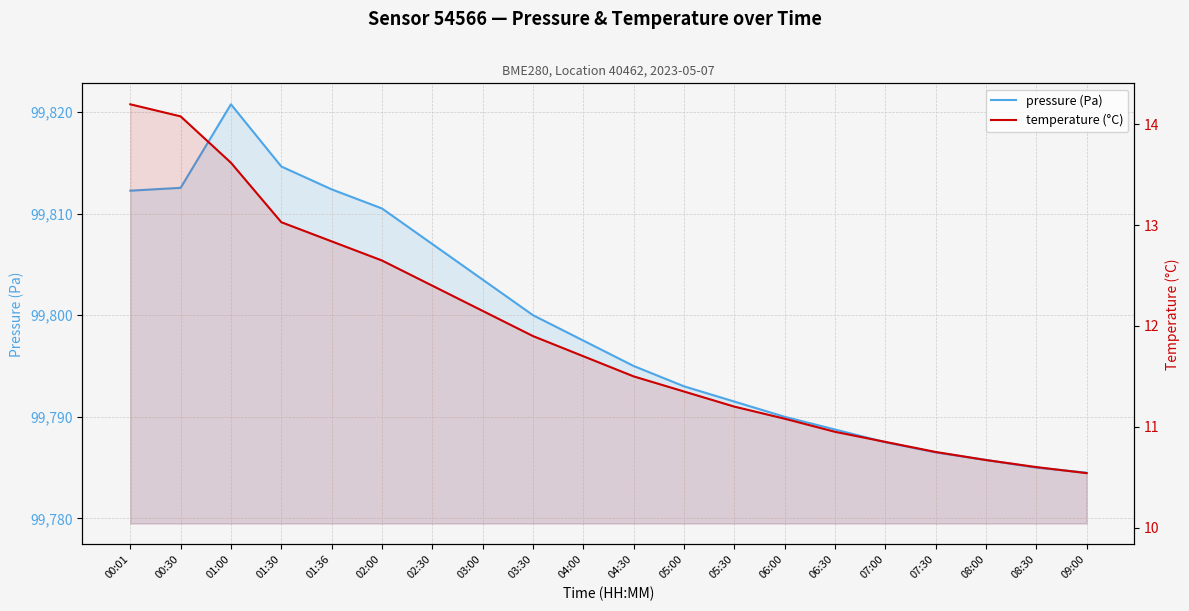

What is the difference between the temperature (°C) values at 02:30 and 09:00?

1.9